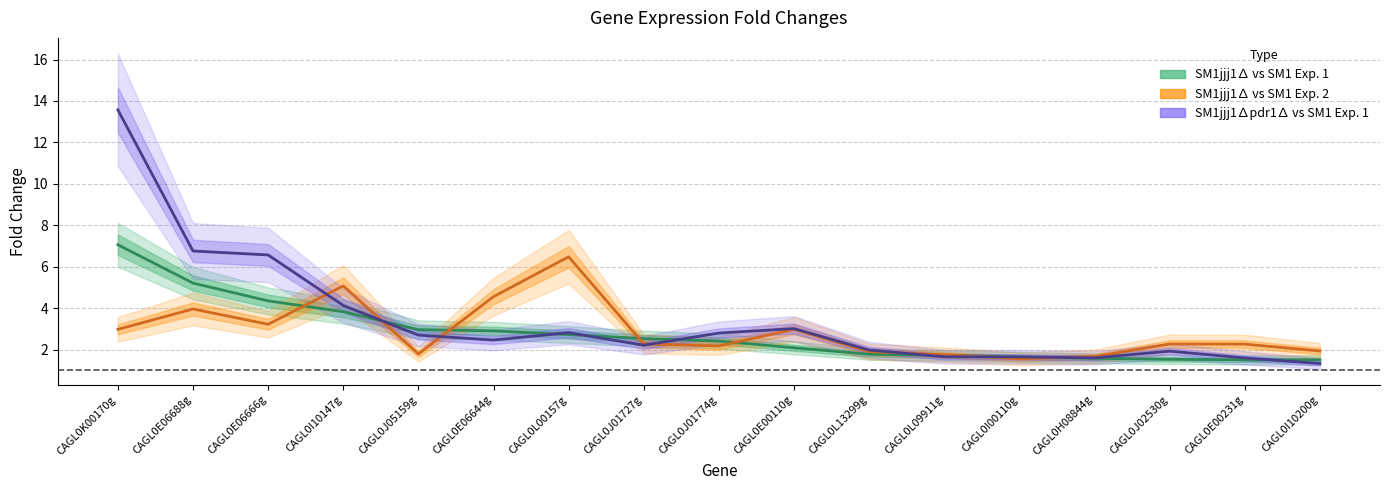

Which category has the highest value in the SM1jjj1∆ vs SM1 Exp. 2 series?

CAGL0L00157g